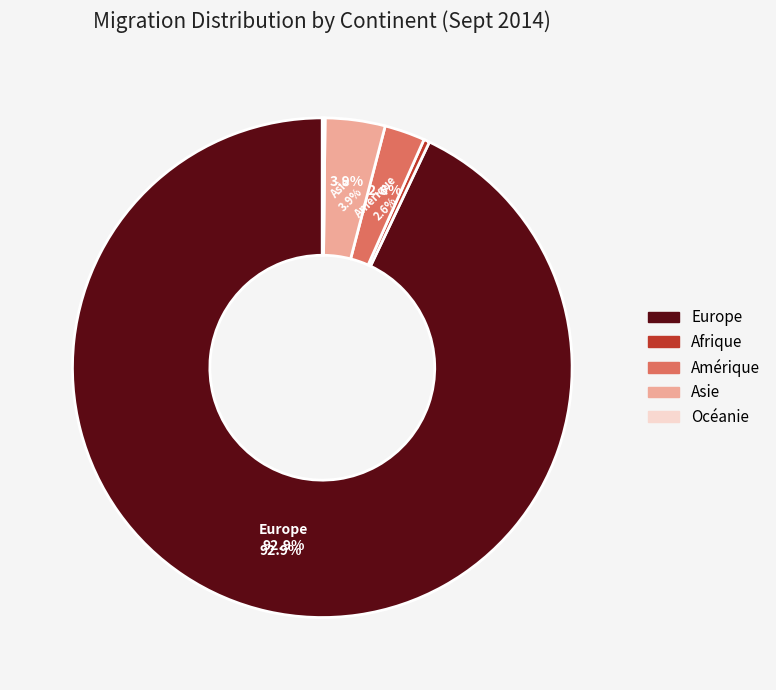

What is the ratio of the value at Europe to the value at Océanie?

518.9